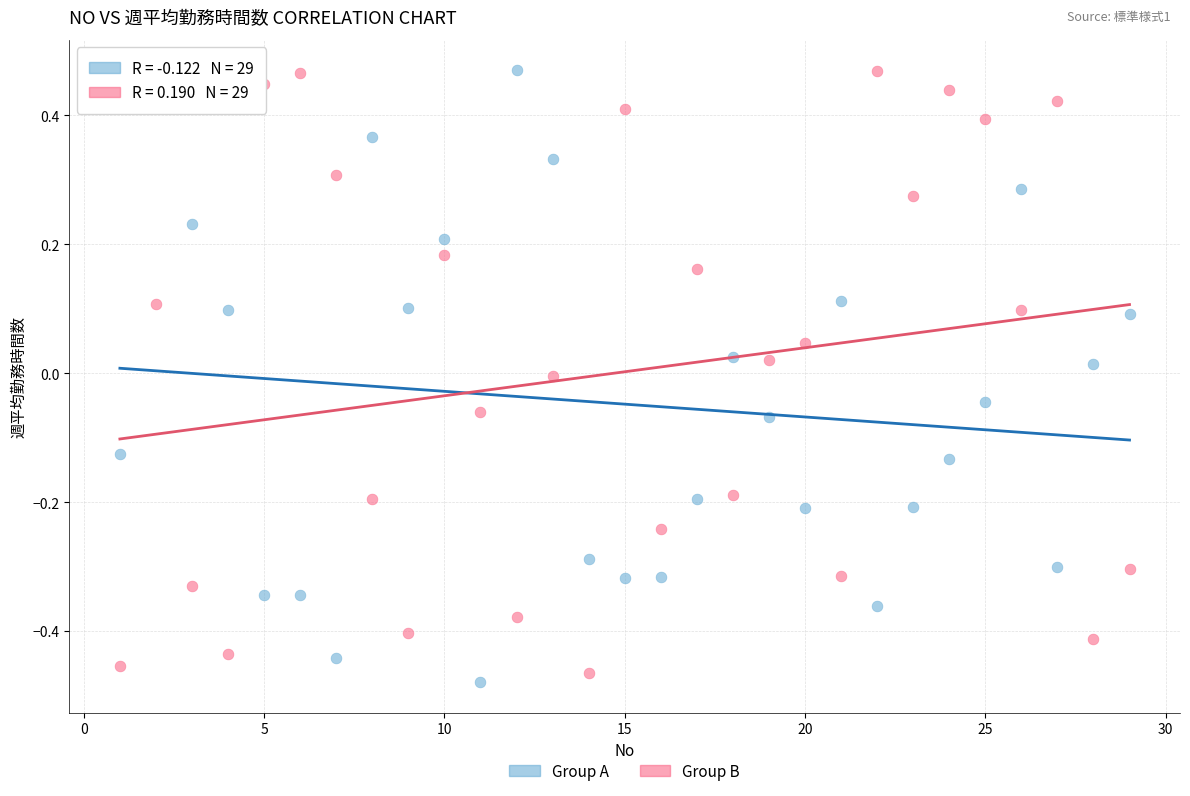

What is the X range (max minus min) for the scatter plot?

28.0